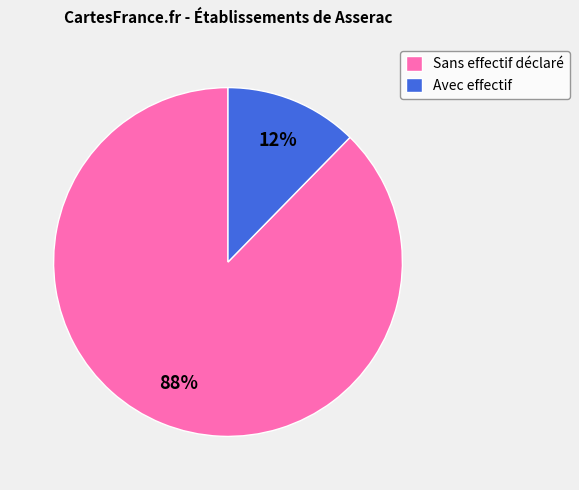

Between Sans effectif déclaré and Avec effectif, which is larger?

Sans effectif déclaré